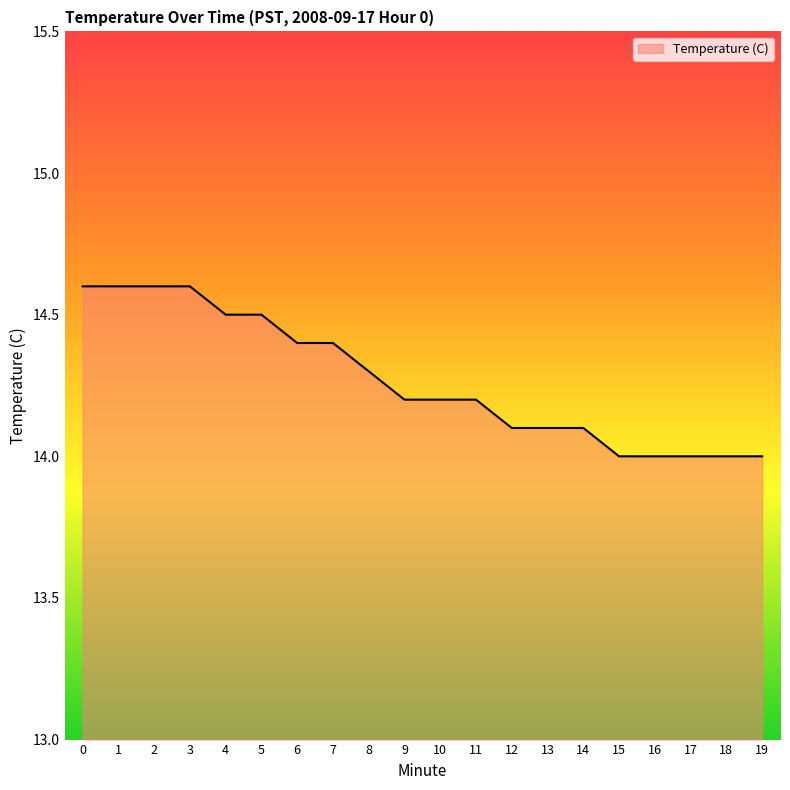

Reading right to left, extract all data points from this chart.

19=14.0	18=14.0	17=14.0	16=14.0	15=14.0	14=14.1	13=14.1	12=14.1	11=14.2	10=14.2	9=14.2	8=14.3	7=14.4	6=14.4	5=14.5	4=14.5	3=14.6	2=14.6	1=14.6	0=14.6